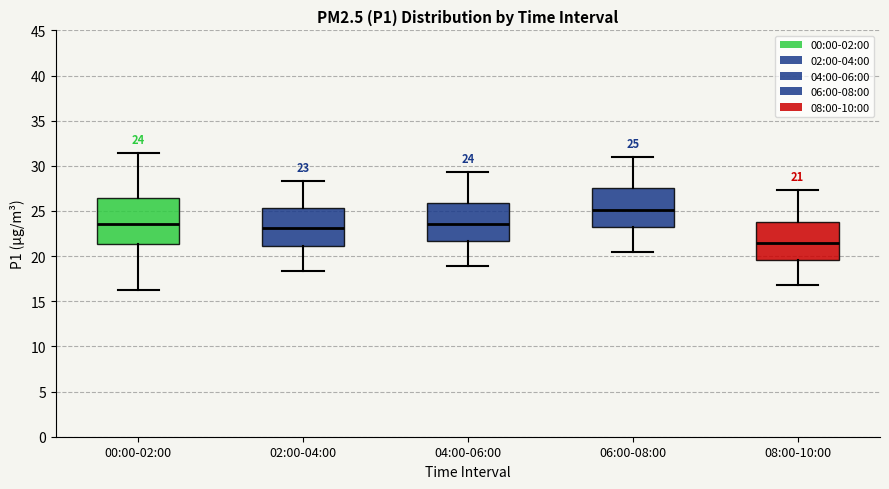

Which box is the tallest, from its lower edge to its upper edge?

00:00-02:00